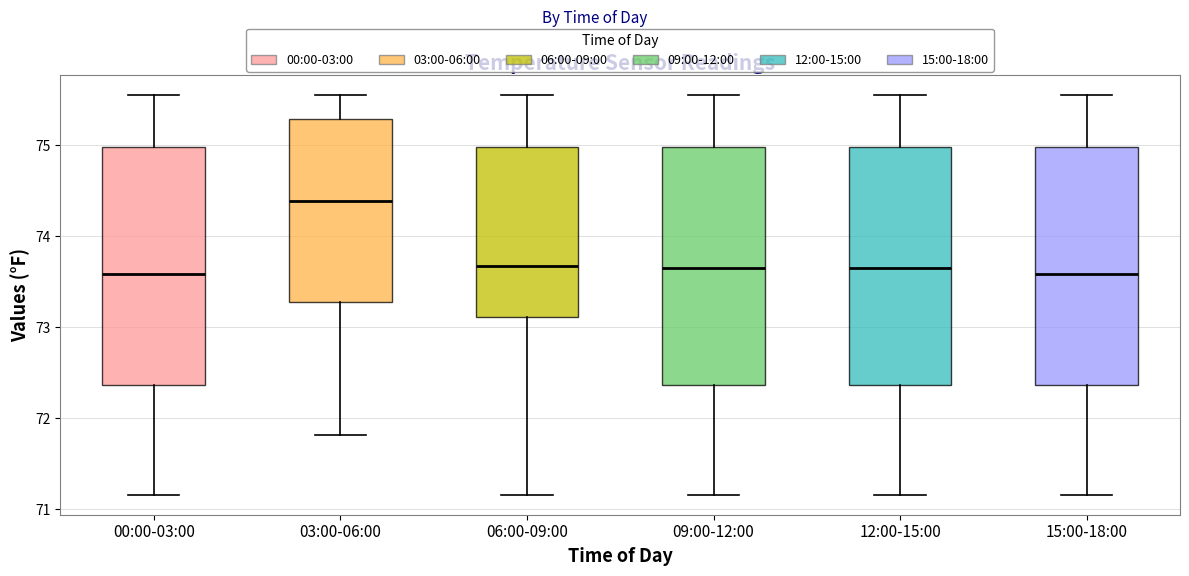

Reading left to right, transcribe this box plot: for each box, give where its median line is, the range the box spans, and where its two whiskers end, as read against the y-axis. The values are not printed on the chart, so give them approximately, as read against the axis.

00:00-03:00: median 73.6, box 72.4 to 75.0, whiskers 71.2 to 75.6
03:00-06:00: median 74.4, box 73.3 to 75.3, whiskers 71.8 to 75.6
06:00-09:00: median 73.7, box 73.1 to 75.0, whiskers 71.2 to 75.6
09:00-12:00: median 73.7, box 72.4 to 75.0, whiskers 71.2 to 75.6
12:00-15:00: median 73.7, box 72.4 to 75.0, whiskers 71.2 to 75.6
15:00-18:00: median 73.6, box 72.4 to 75.0, whiskers 71.2 to 75.6